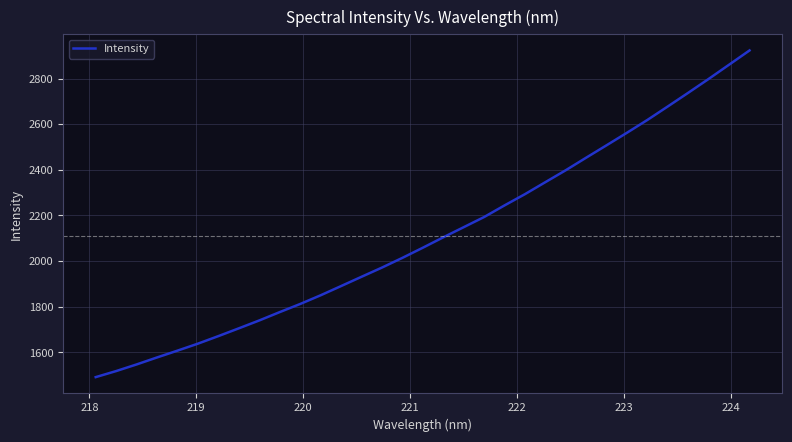

What is the difference between the maximum and minimum values?

1432.1